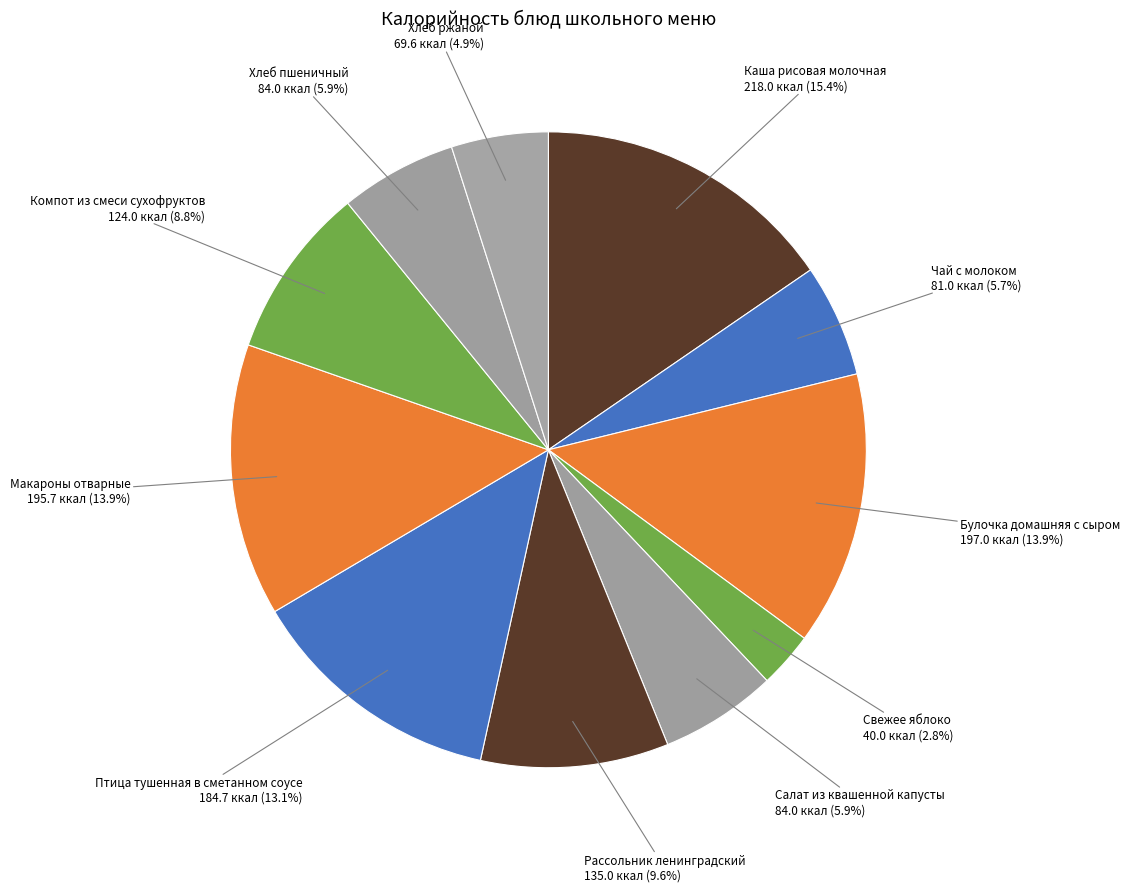

How many slices are in this pie chart?

11